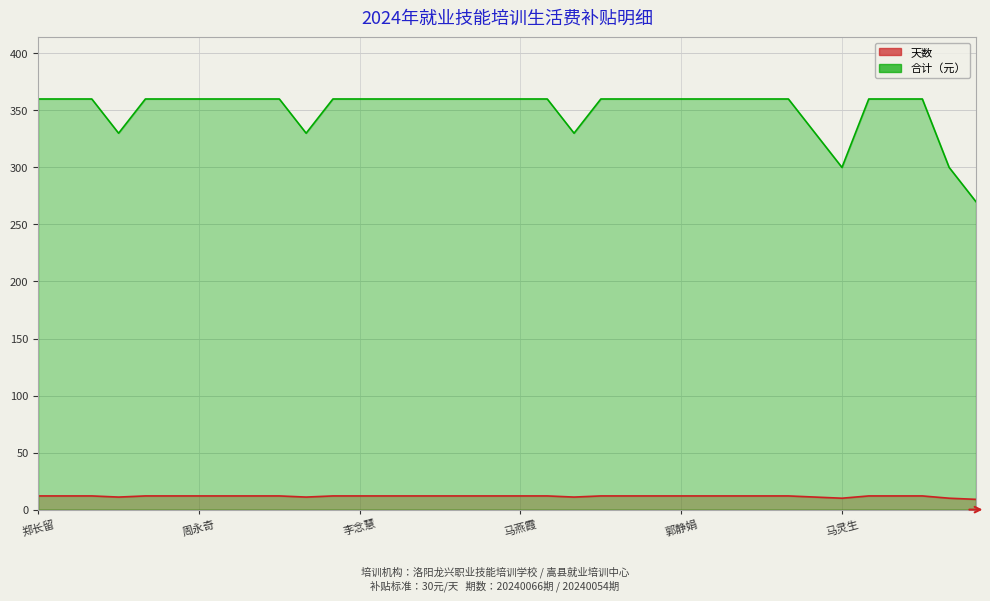

At which label does 天数 reach its minimum?

马红梅